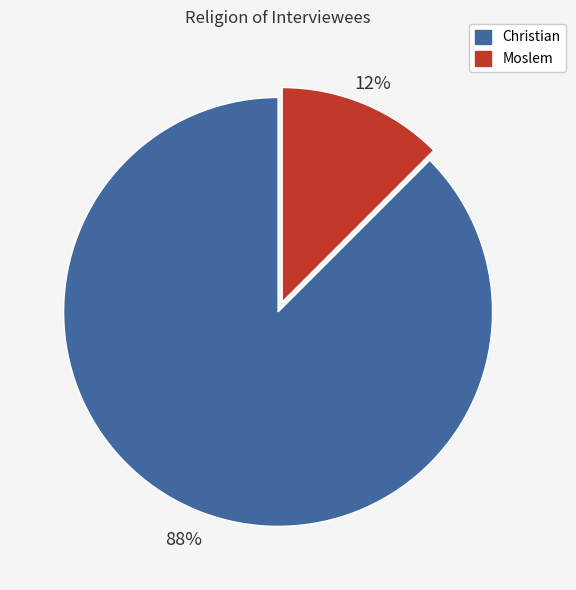

How many slices are in this pie chart?

2